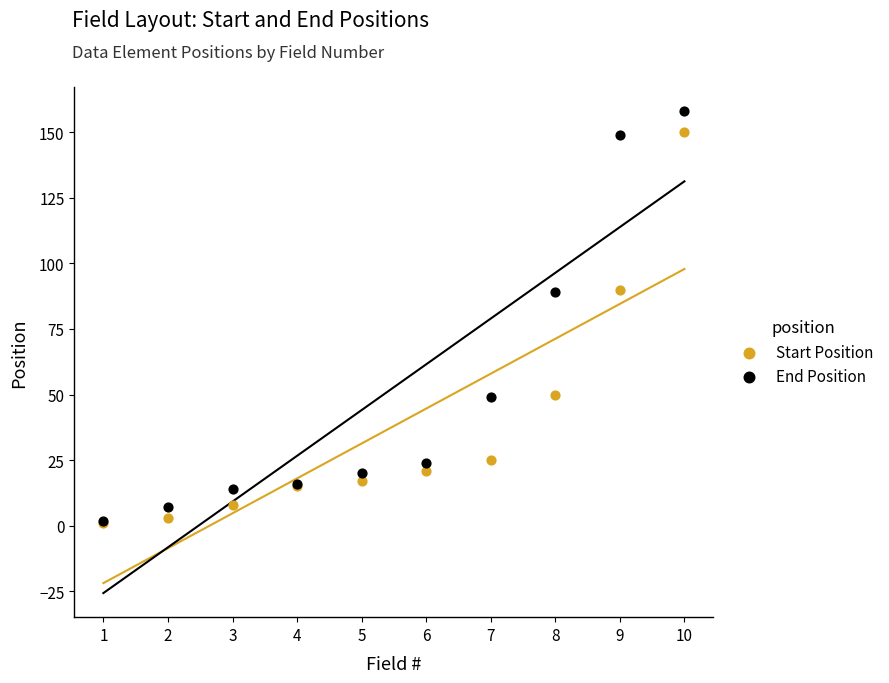

Which series contains the highest Y value?

End Position